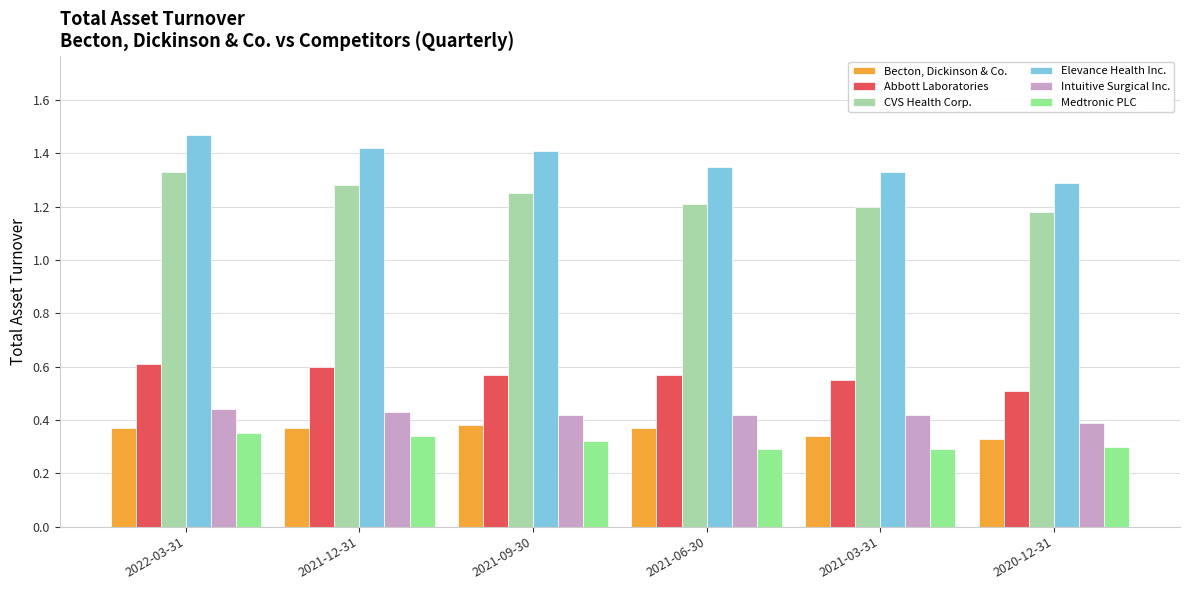

Which series has the largest total across all categories?

Elevance Health Inc.